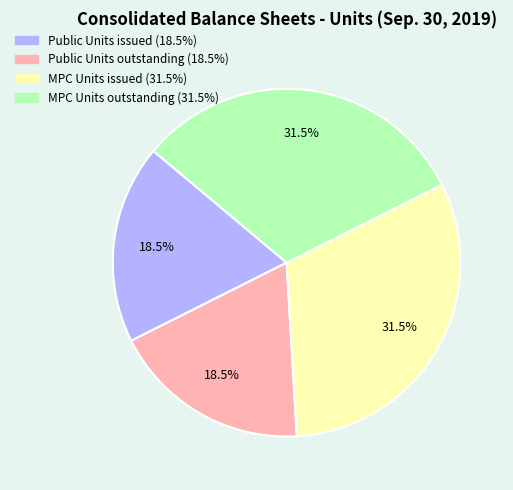

Between MPC Units outstanding and Public Units outstanding, which is larger?

MPC Units outstanding